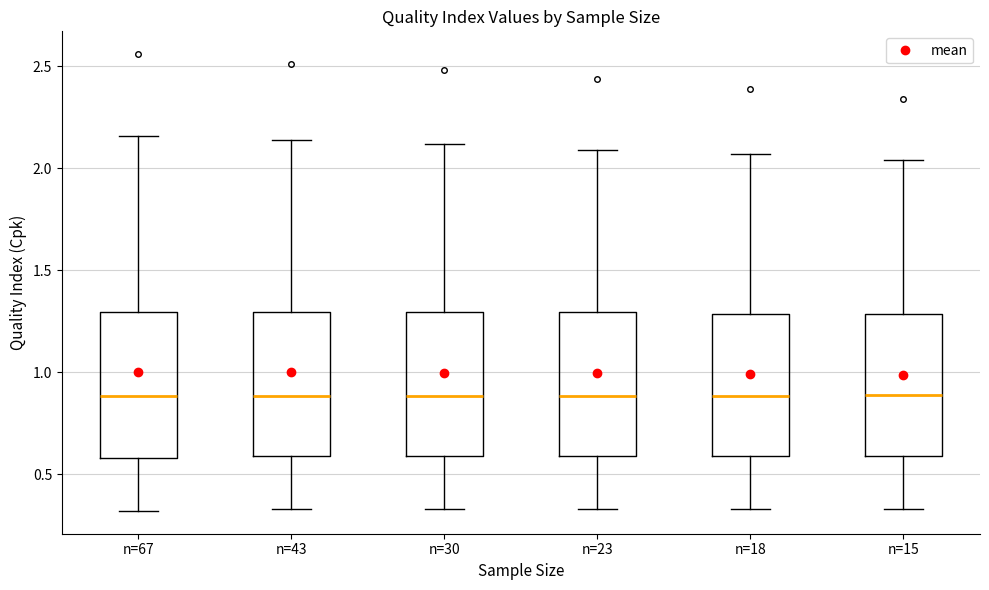

Reading left to right, transcribe this box plot: for each box, give where its median line is, the range the box spans, and where its two whiskers end, as read against the y-axis. The values are not printed on the chart, so give them approximately, as read against the axis.

n=67: median 0.90, box 0.60 to 1.30, whiskers 0.30 to 2.15
n=43: median 0.90, box 0.60 to 1.30, whiskers 0.35 to 2.15
n=30: median 0.90, box 0.60 to 1.30, whiskers 0.35 to 2.10
n=23: median 0.90, box 0.60 to 1.30, whiskers 0.35 to 2.10
n=18: median 0.90, box 0.60 to 1.30, whiskers 0.35 to 2.05
n=15: median 0.90, box 0.60 to 1.30, whiskers 0.35 to 2.05